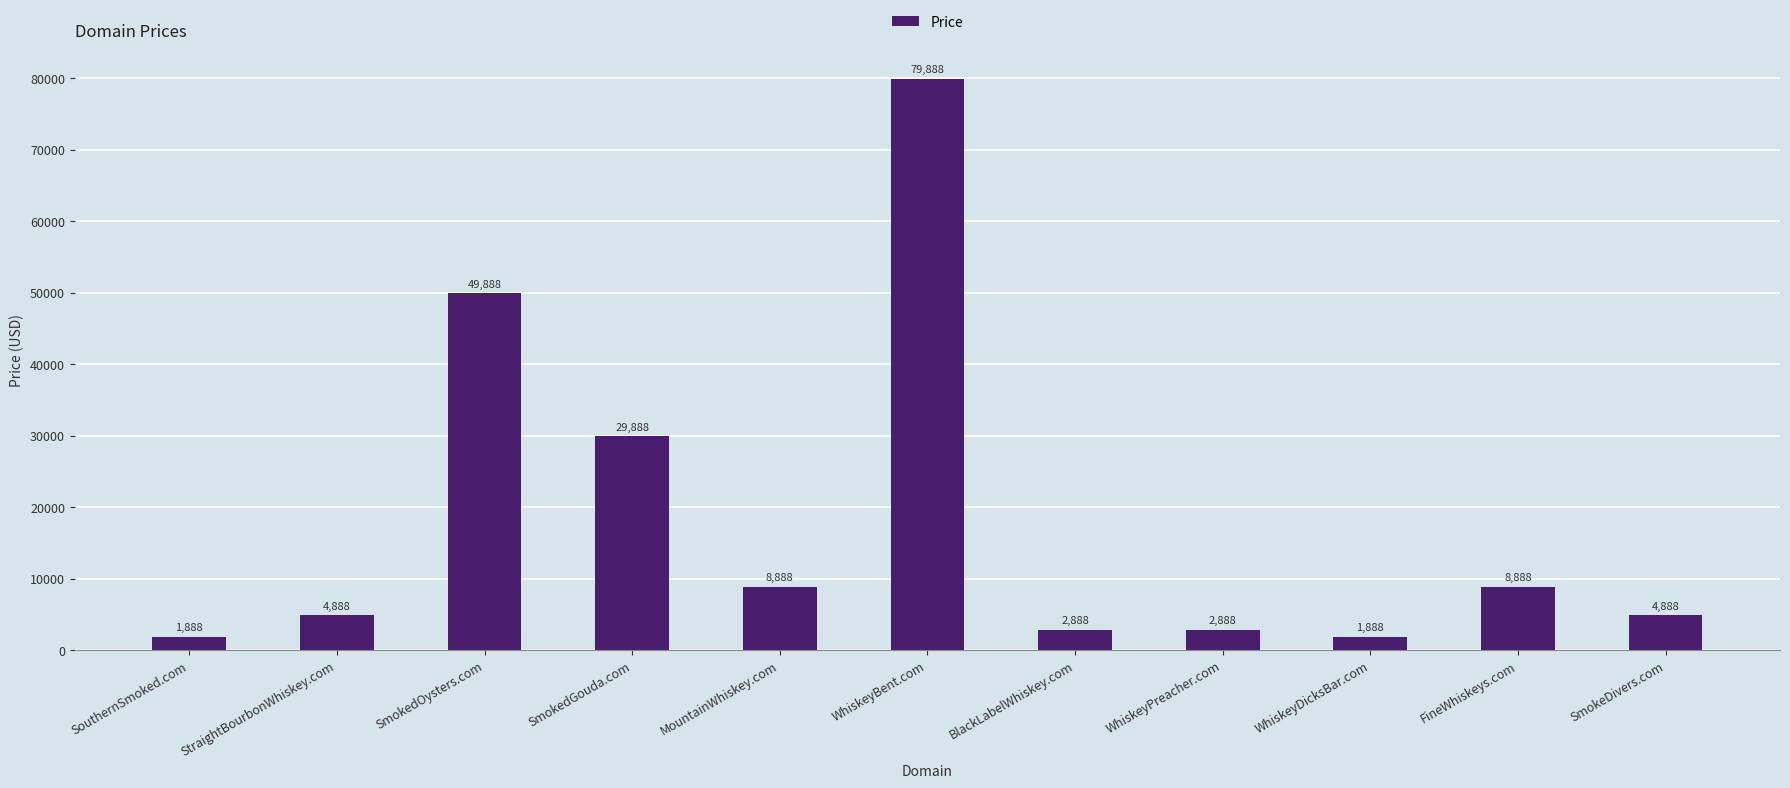

Which has a higher value, MountainWhiskey.com or SmokeDivers.com?

MountainWhiskey.com